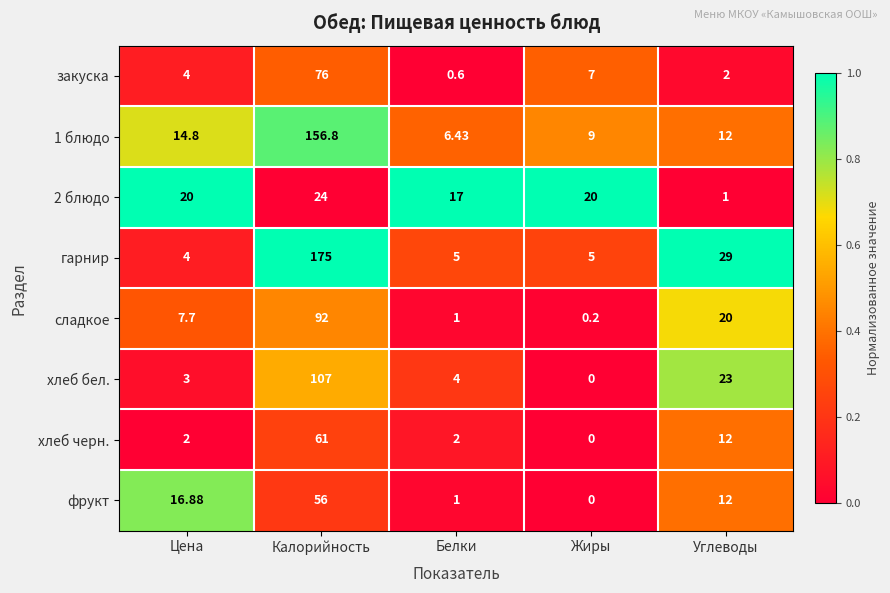

How many series are shown in this chart?

8